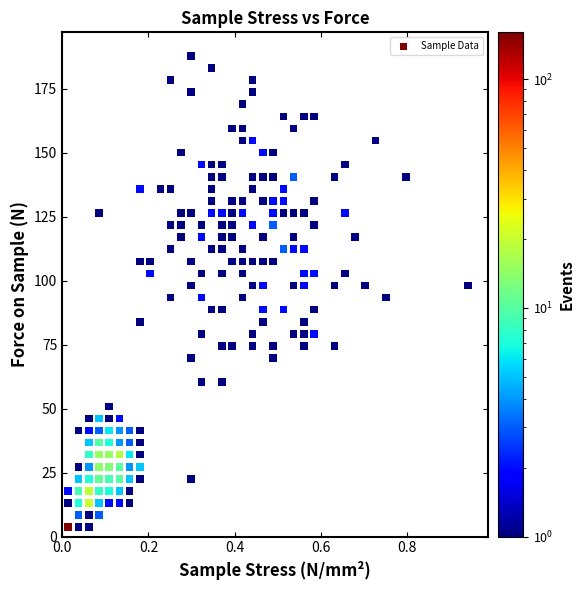

What is the range of Y values (max minus min)?

184.2